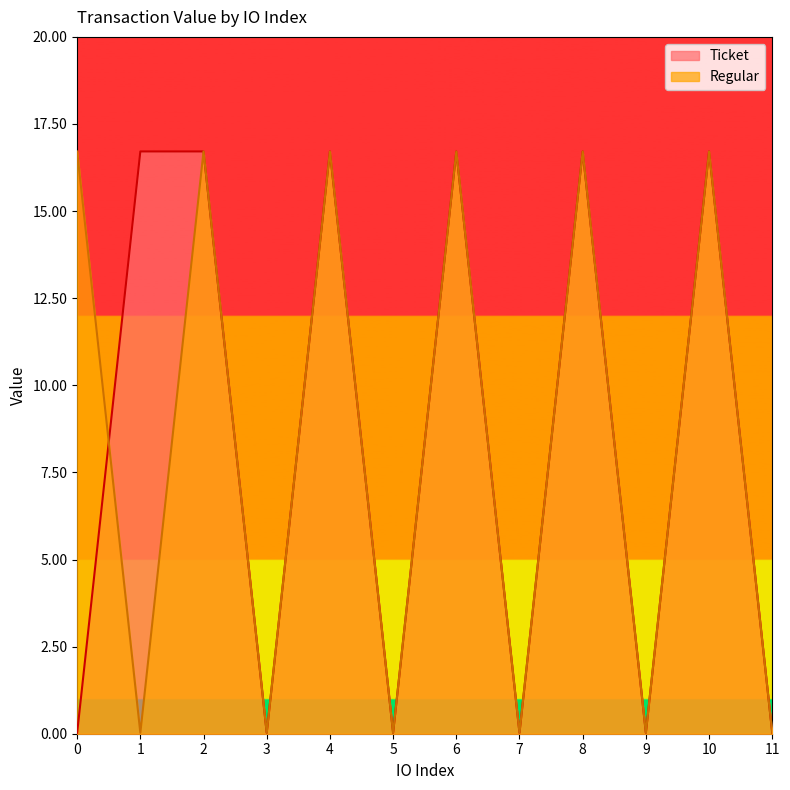

How many lines are shown in the chart?

2